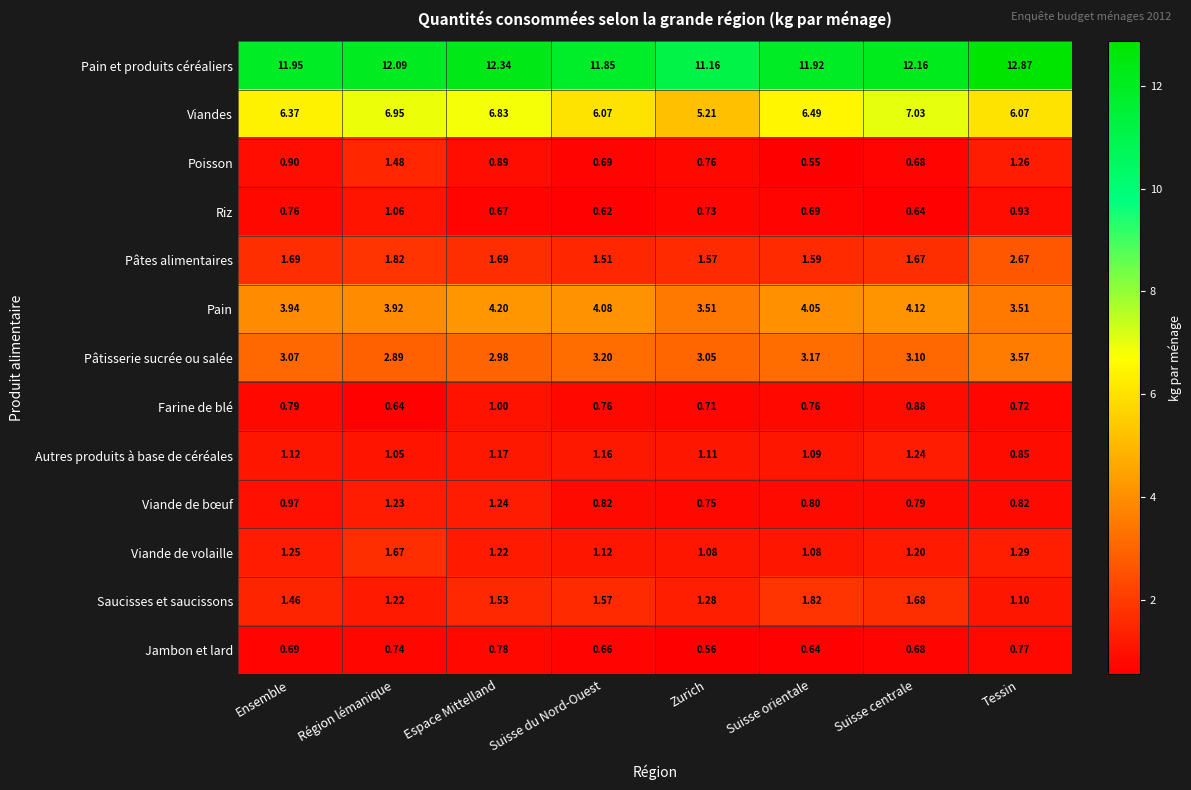

At which category does the chart reach its minimum across all series?

Suisse orientale